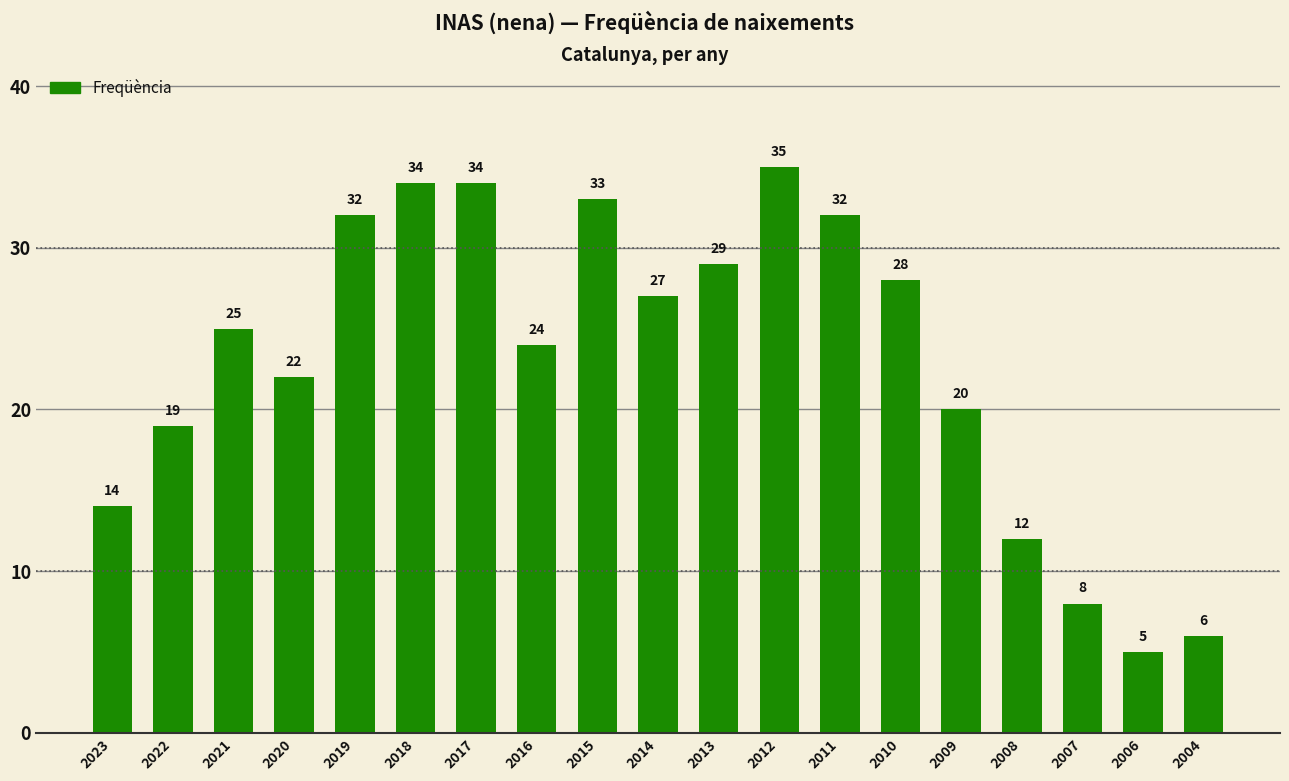

Reading left to right, what are all the values shown in this chart?

2023=14	2022=19	2021=25	2020=22	2019=32	2018=34	2017=34	2016=24	2015=33	2014=27	2013=29	2012=35	2011=32	2010=28	2009=20	2008=12	2007=8	2006=5	2004=6